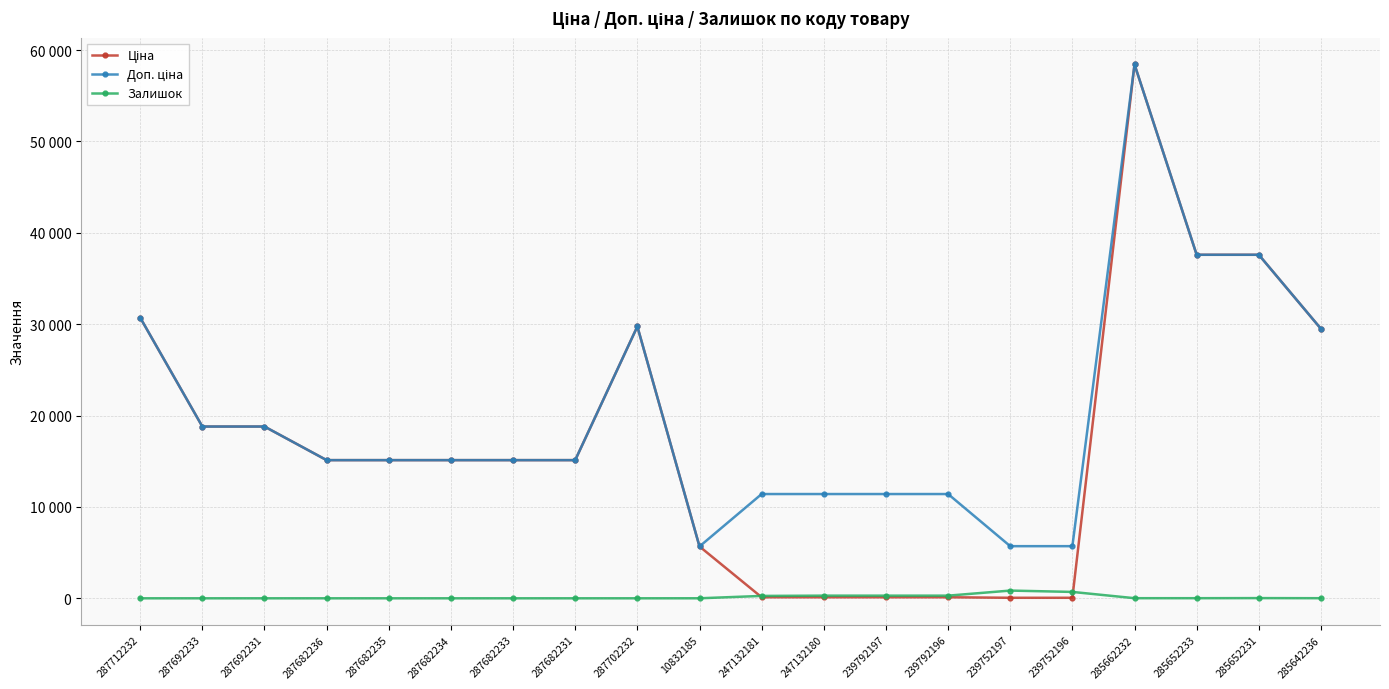

Reading left to right, what are all the values shown in this chart?

Ціна: 287712232=30717.1	287692233=18796.8	287692231=18796.8	287682236=15120.0	287682235=15120.0	287682234=15120.0	287682233=15120.0	287682231=15120.0	287702232=29747.2	10832185=5673.8	247132181=114.1	247132180=114.1	239792197=114.1	239792196=114.1	239752197=57.0	239752196=57.0	285662232=58426.5	285652233=37593.6	285652231=37593.6	285642236=29491.5
Доп. ціна: 287712232=30717.1	287692233=18796.8	287692231=18796.8	287682236=15120.0	287682235=15120.0	287682234=15120.0	287682233=15120.0	287682231=15120.0	287702232=29747.2	10832185=5673.8	247132181=11410.0	247132180=11410.0	239792197=11410.0	239792196=11410.0	239752197=5705.0	239752196=5705.0	285662232=58426.5	285652233=37593.6	285652231=37593.6	285642236=29491.5
Залишок: 287712232=0.0	287692233=0.0	287692231=0.0	287682236=0.0	287682235=0.0	287682234=0.0	287682233=0.0	287682231=0.0	287702232=0.0	10832185=2.0	247132181=260.0	247132180=290.0	239792197=289.0	239792196=290.0	239752197=845.0	239752196=698.0	285662232=12.0	285652233=12.0	285652231=22.0	285642236=11.0